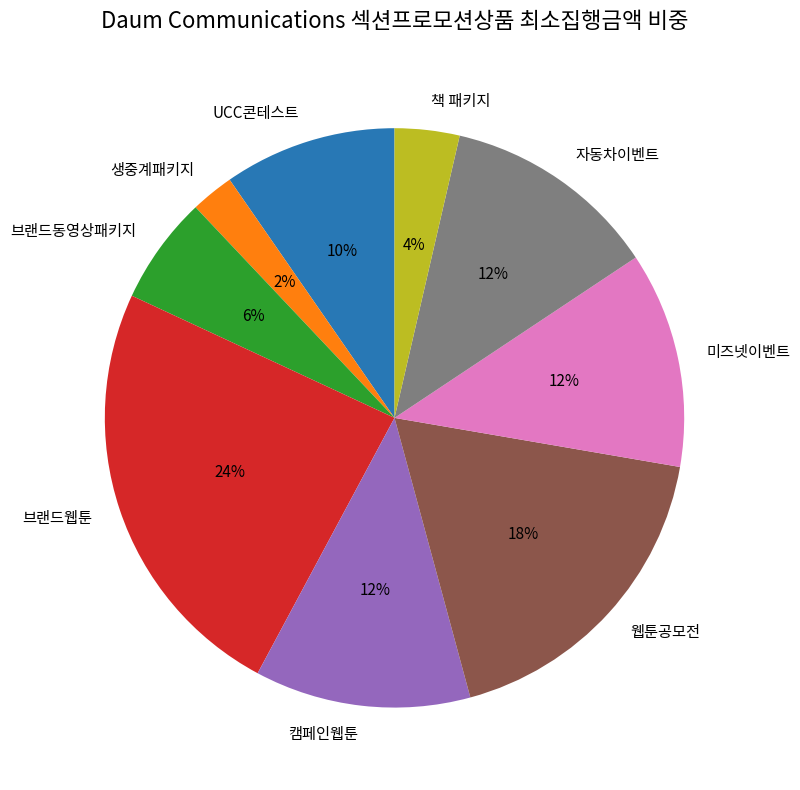

How many slices are in this pie chart?

9